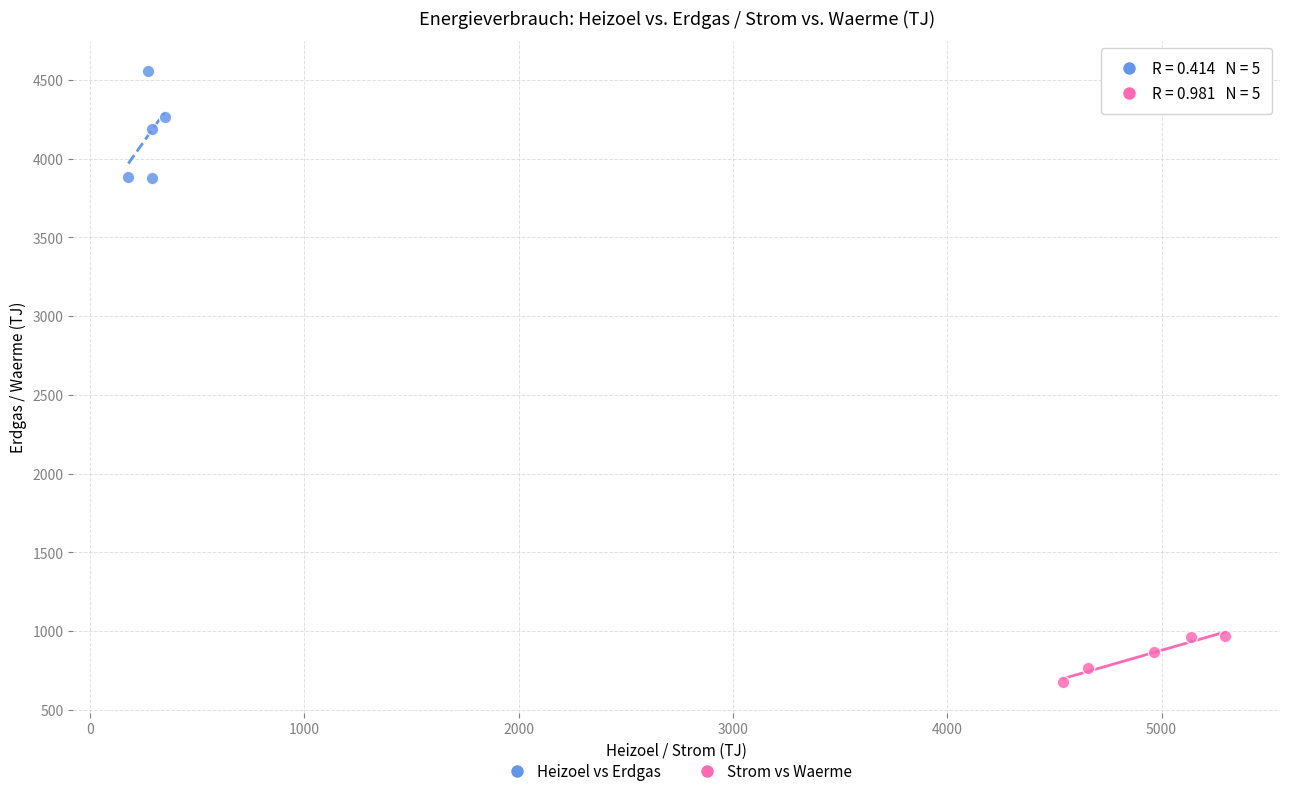

Which series contains the lowest Y value?

Strom vs Waerme